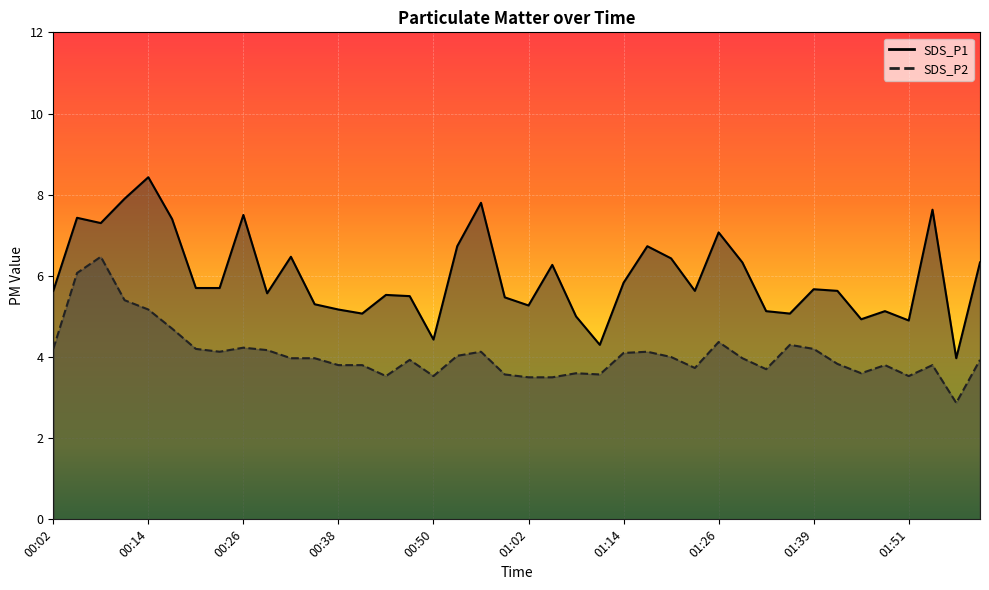

Where does the SDS_P2 series first go above 3?

00:02